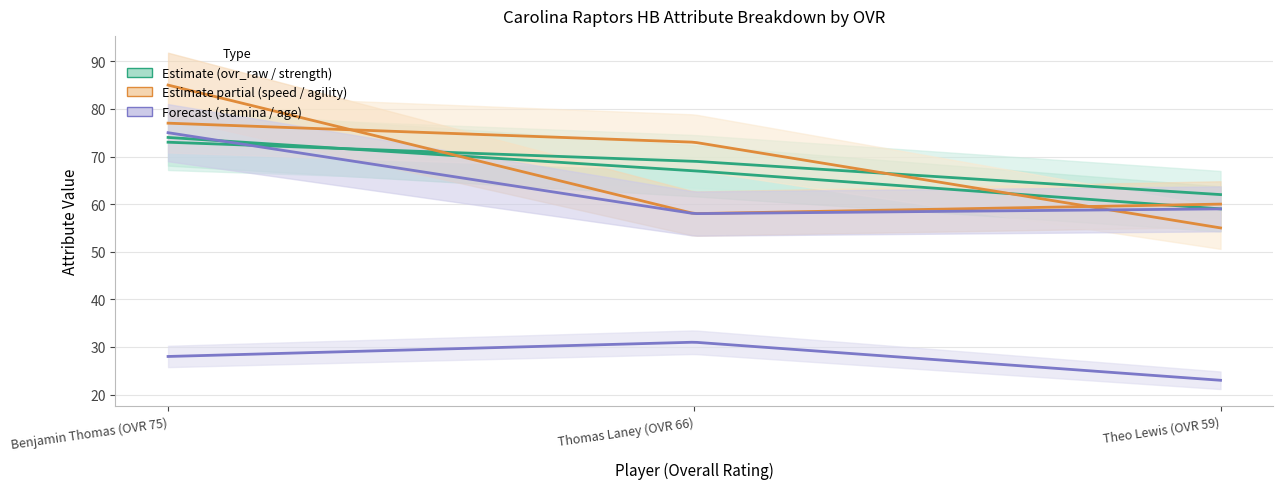

Rank the series by their maximum value, from lowest to highest.

age, strength, ovr_raw, stamina, agility, speed